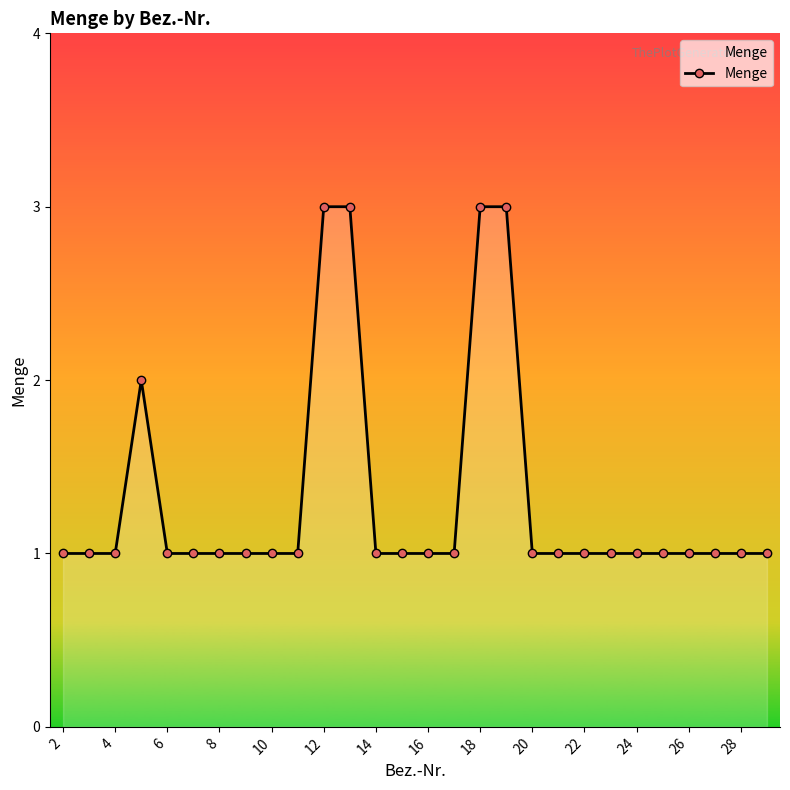

How many distinct data groups are displayed?

1